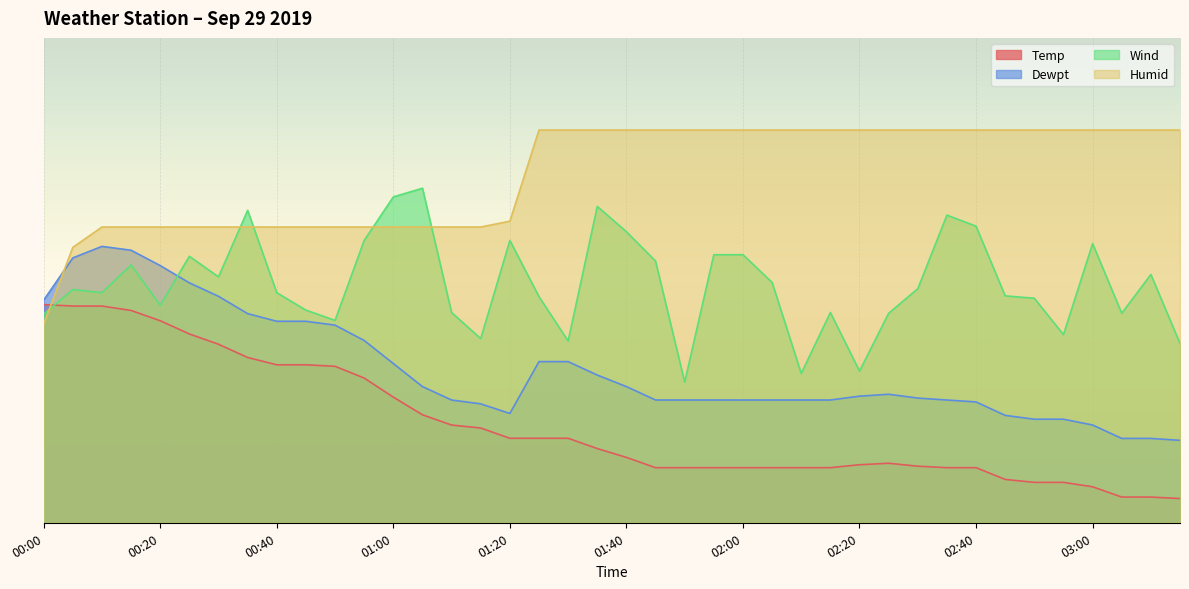

True or false: Wind and Temp cross at least once.

True